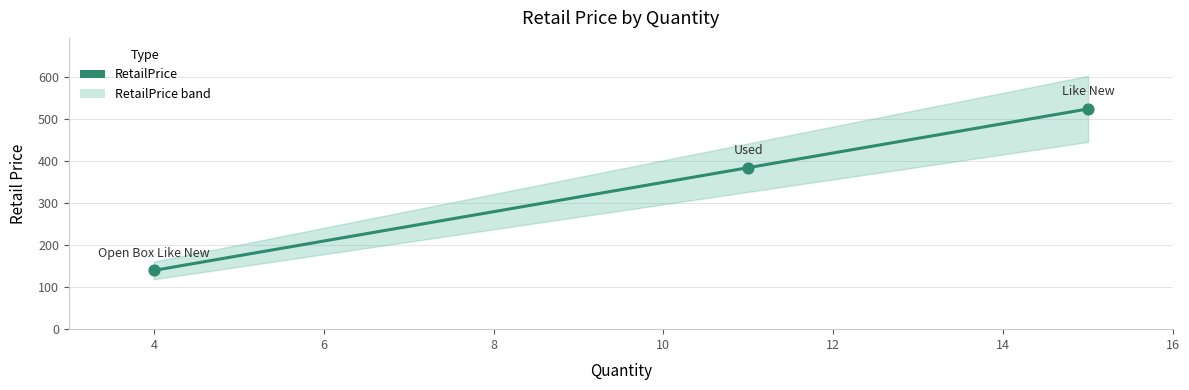

What is the change in value from 4 to 6?

+139.8